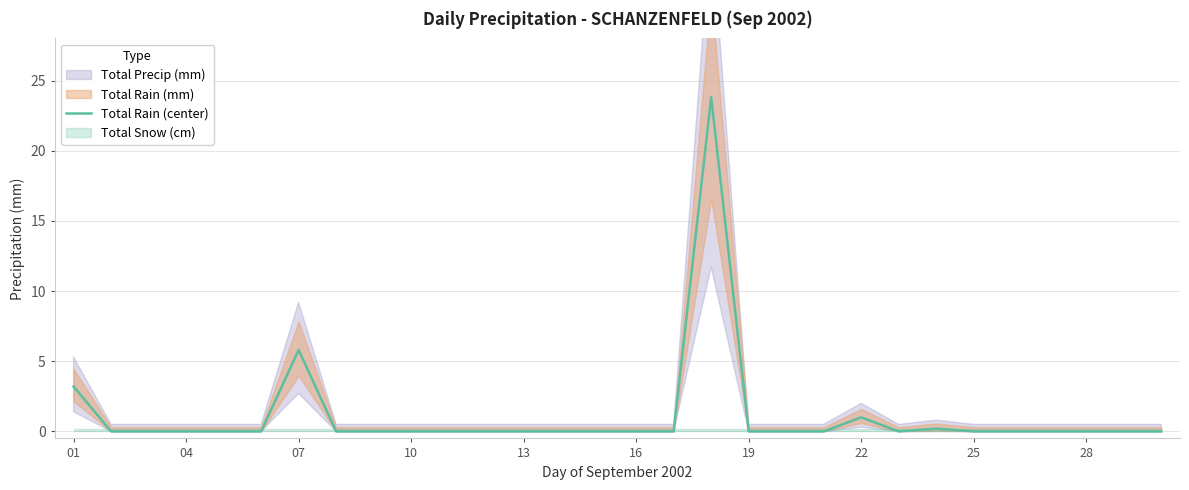

What is the sum of all values?

34.0